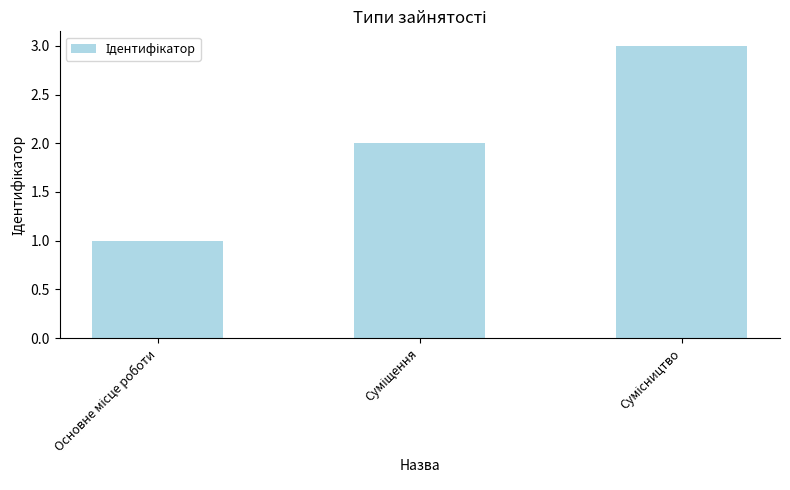

What is the maximum value shown in the chart?

3